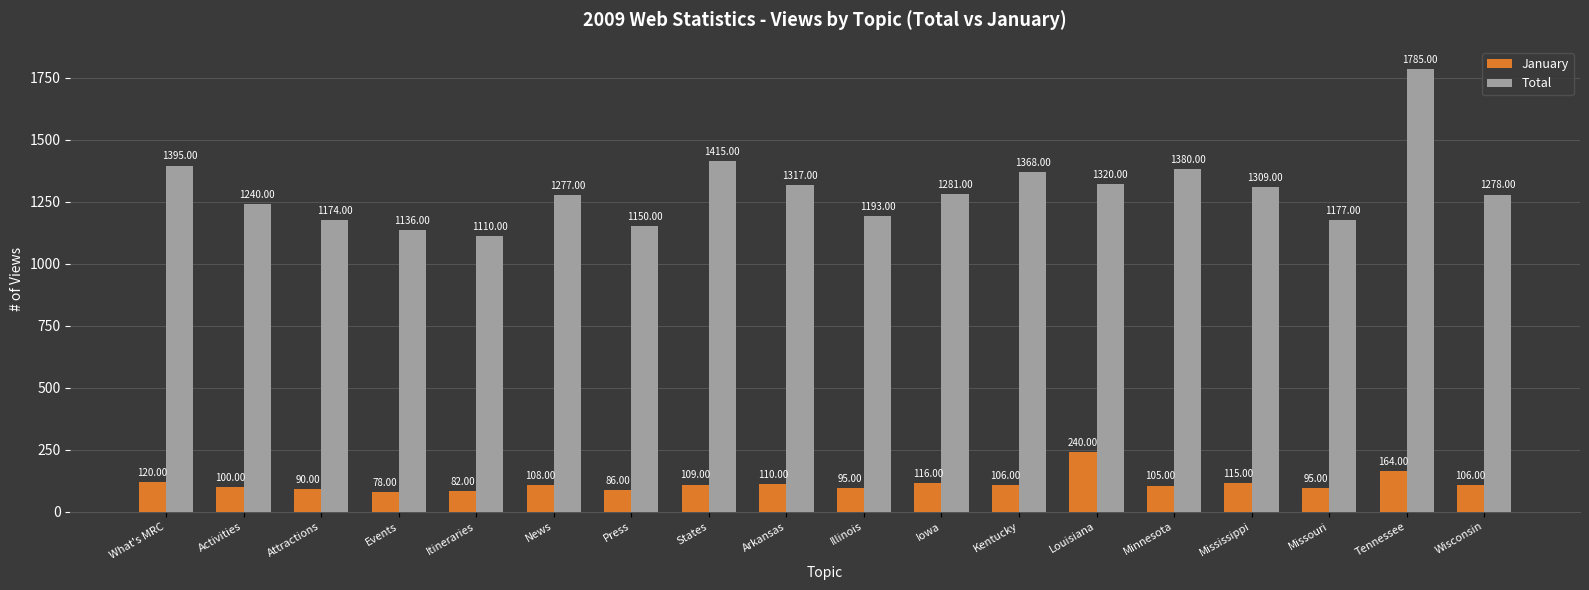

True or false: January has a value of 79 at Tennessee.

False